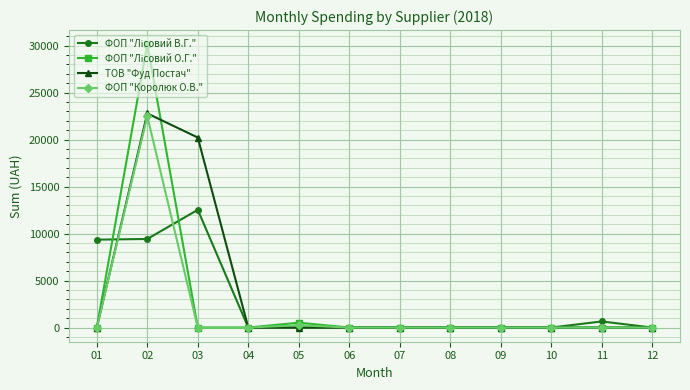

What is the total value across all series at 01?

9355.4